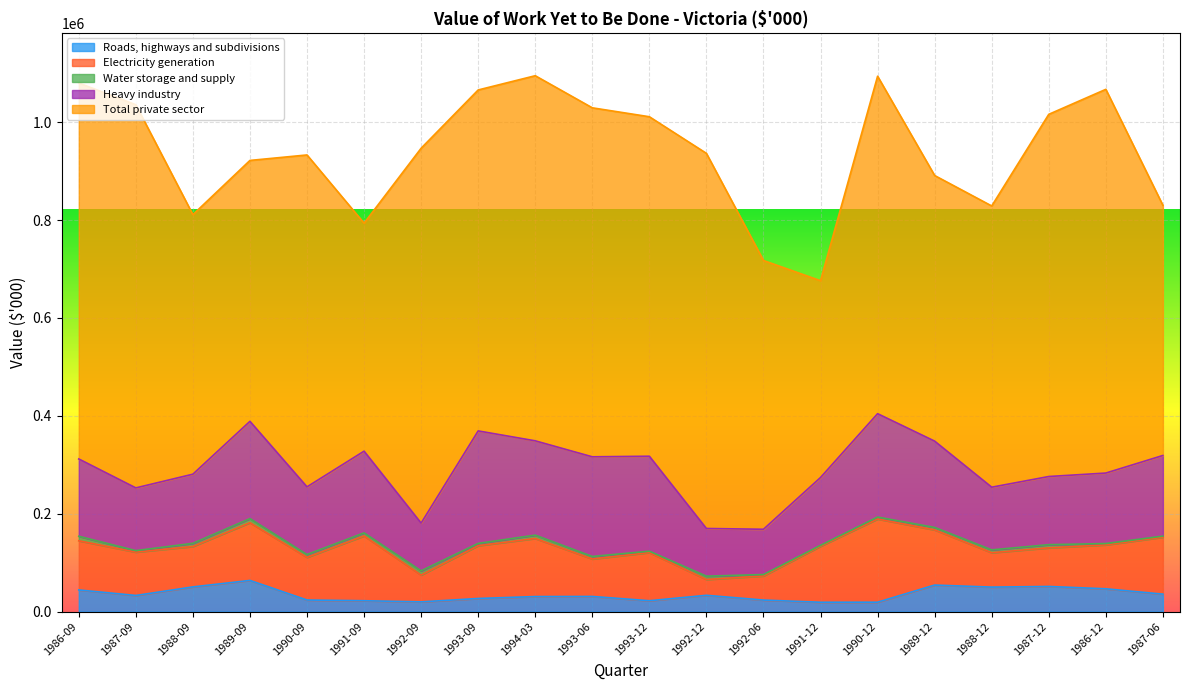

Which has a higher value, 1989-09 or 1993-06?

1989-09